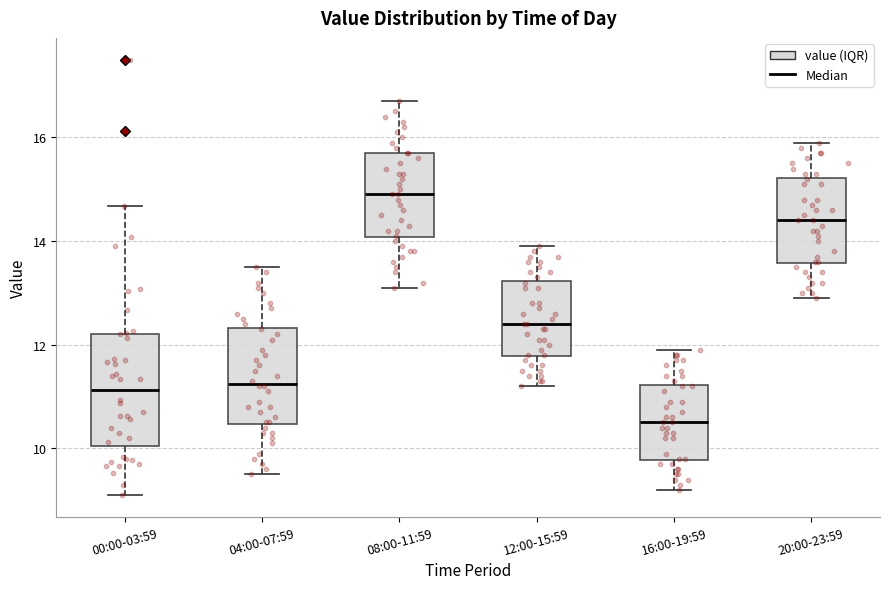

Which box is the tallest, from its lower edge to its upper edge?

00:00-03:59